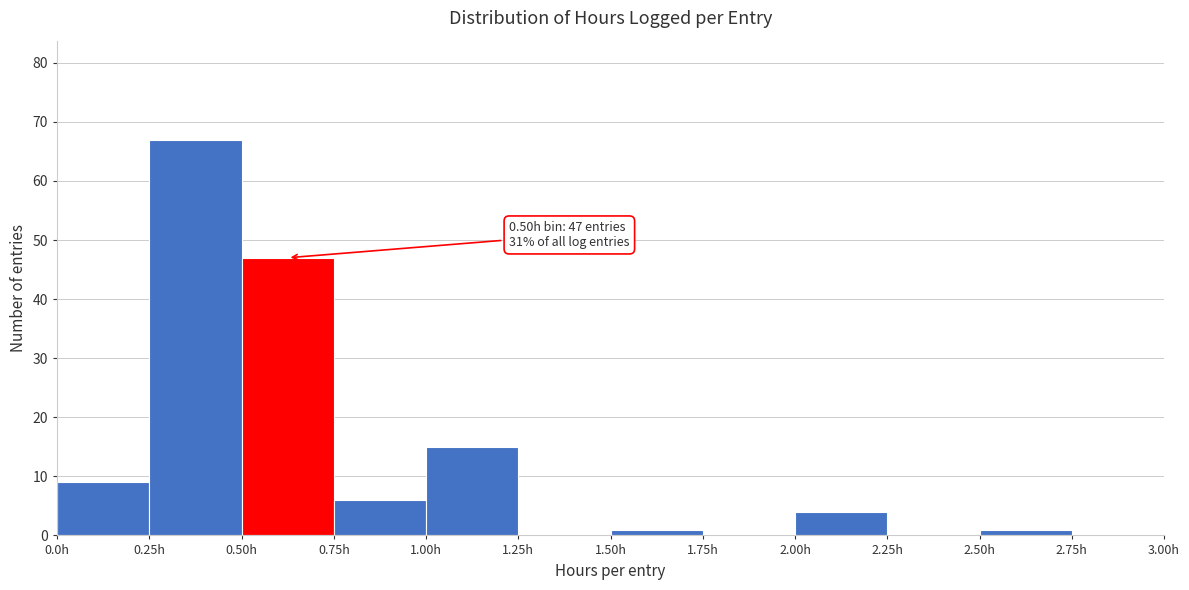

Which range on the x-axis has the tallest bar?

0.25 to 0.50